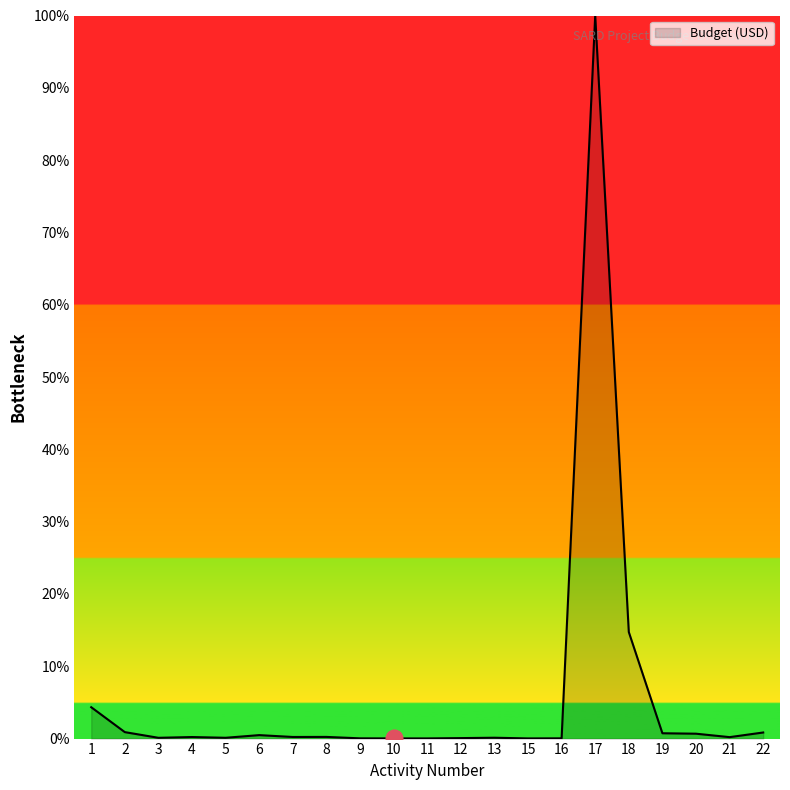

The value at 15 is 0.0. True or false?

True